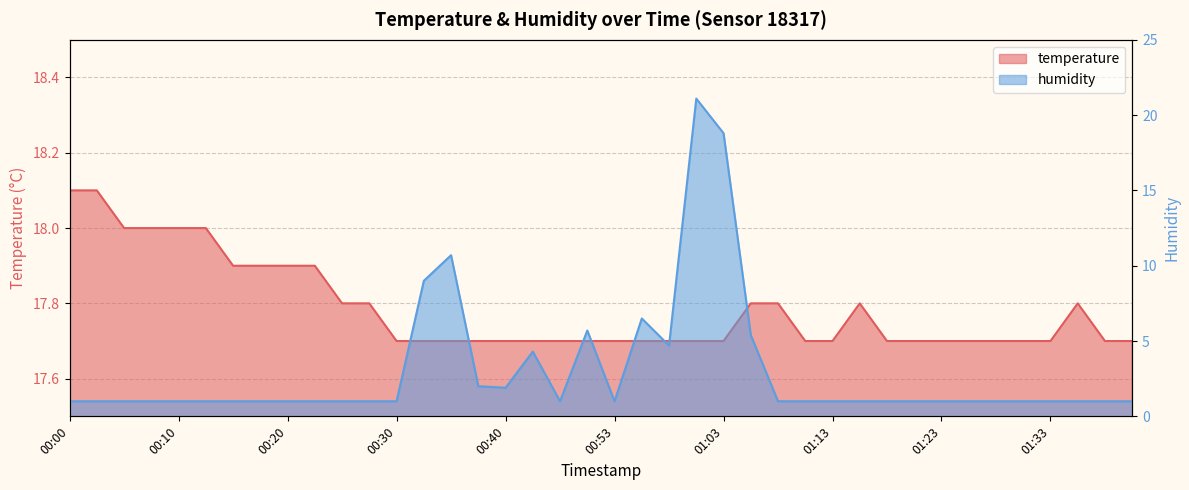

At how many categories does at least one series exceed 8?

40